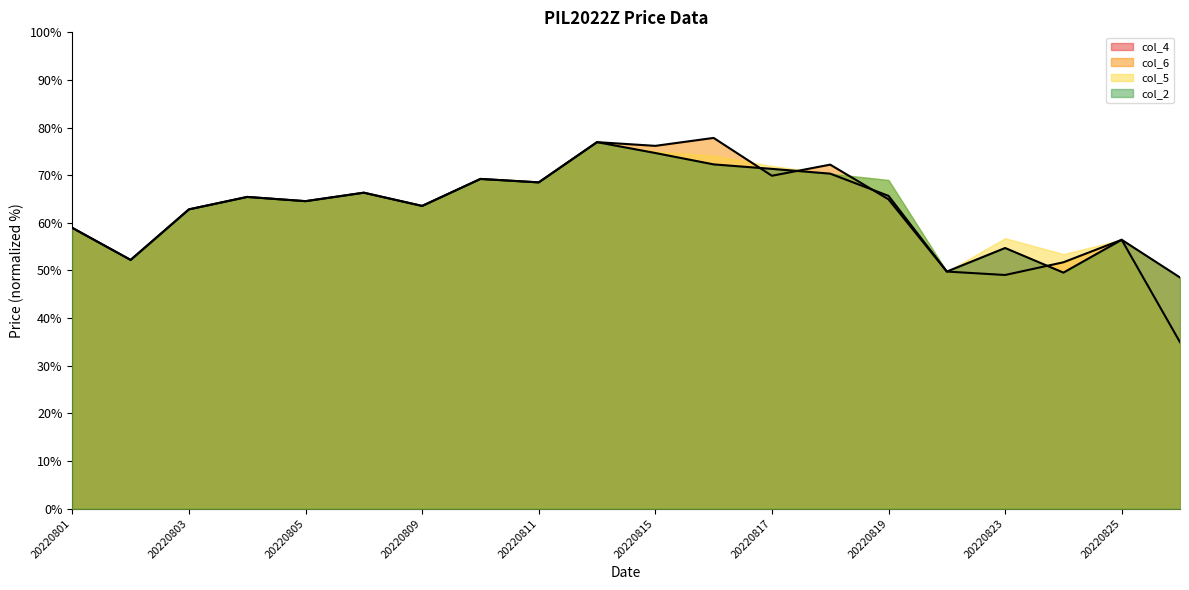

The value of col_4 at 20220801 is 58.9. True or false?

True